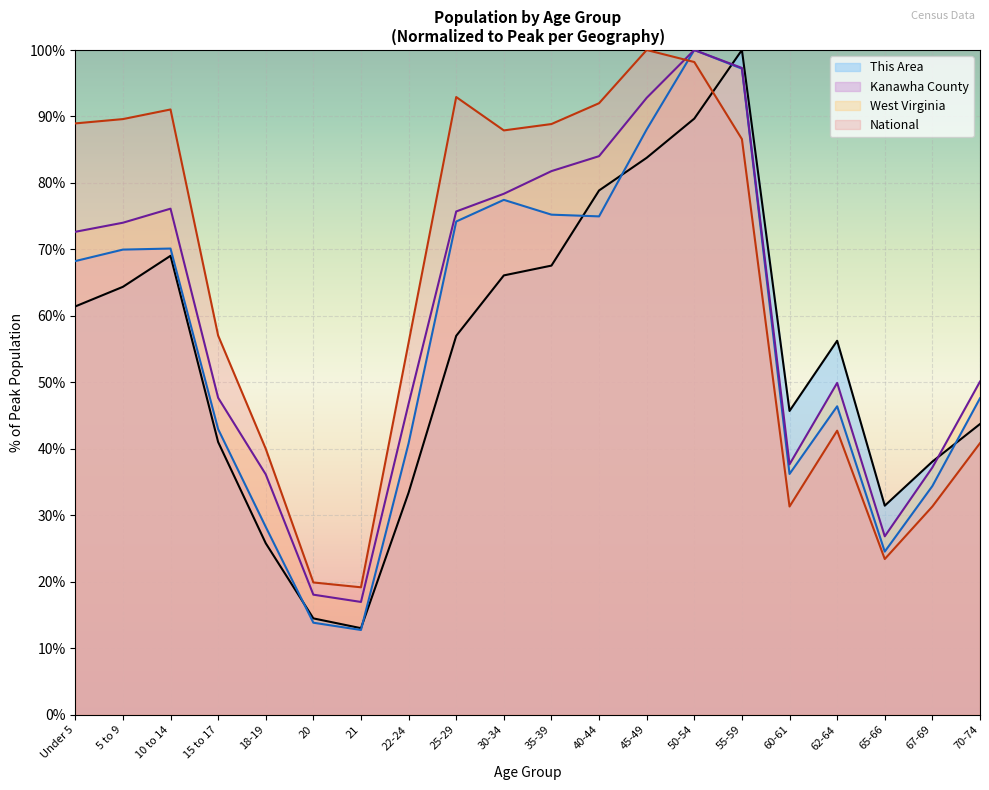

How many series are shown in this chart?

4